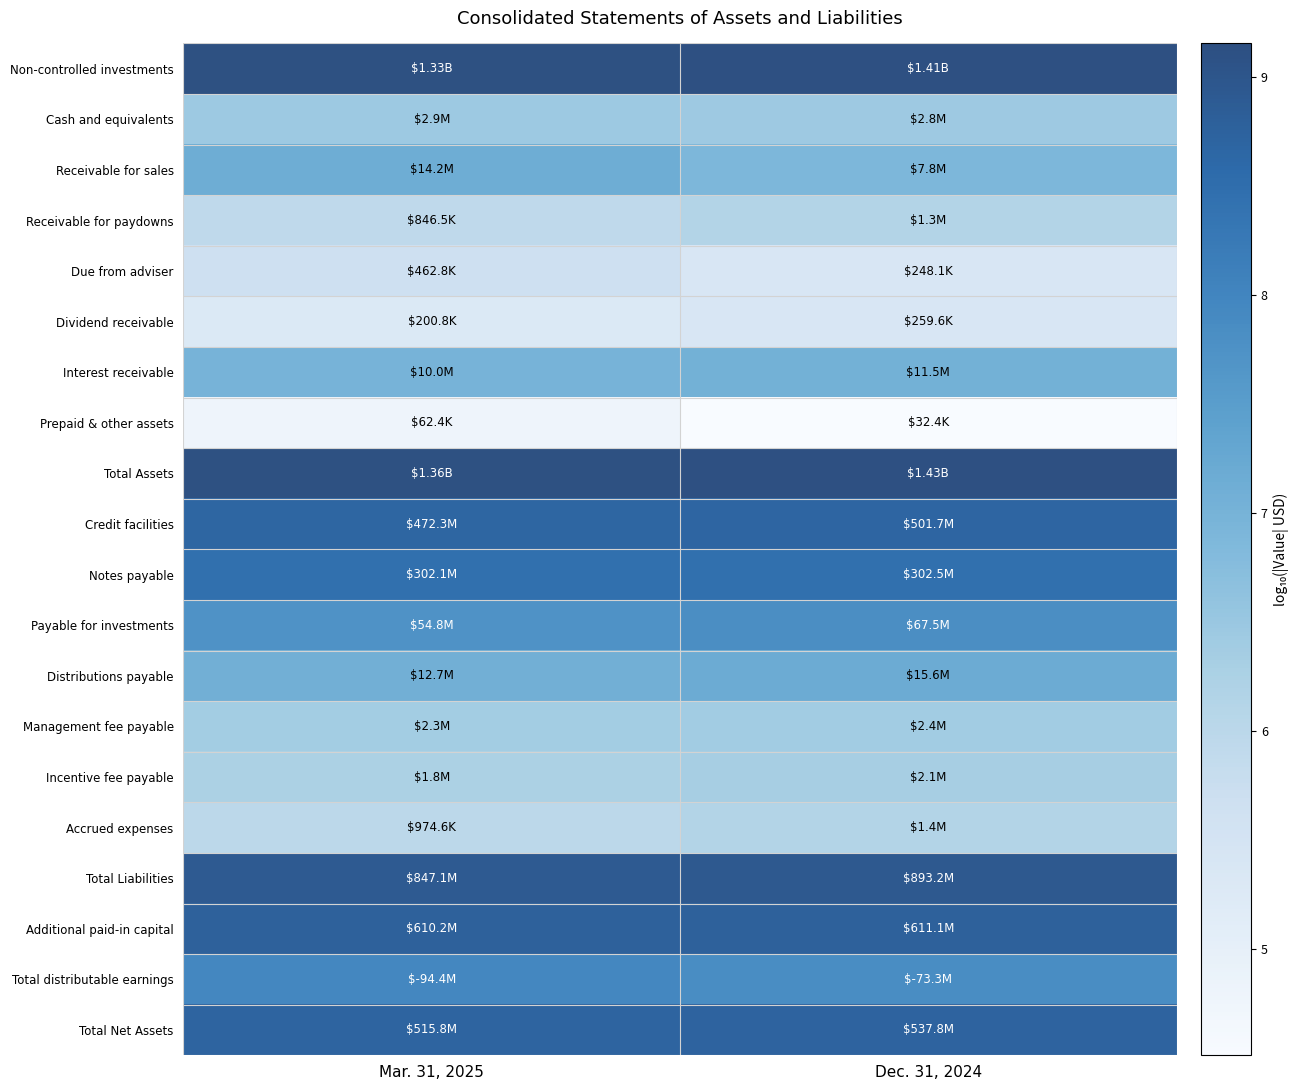

What is the spread (max minus min) of values at Dec. 31, 2024?

4.6